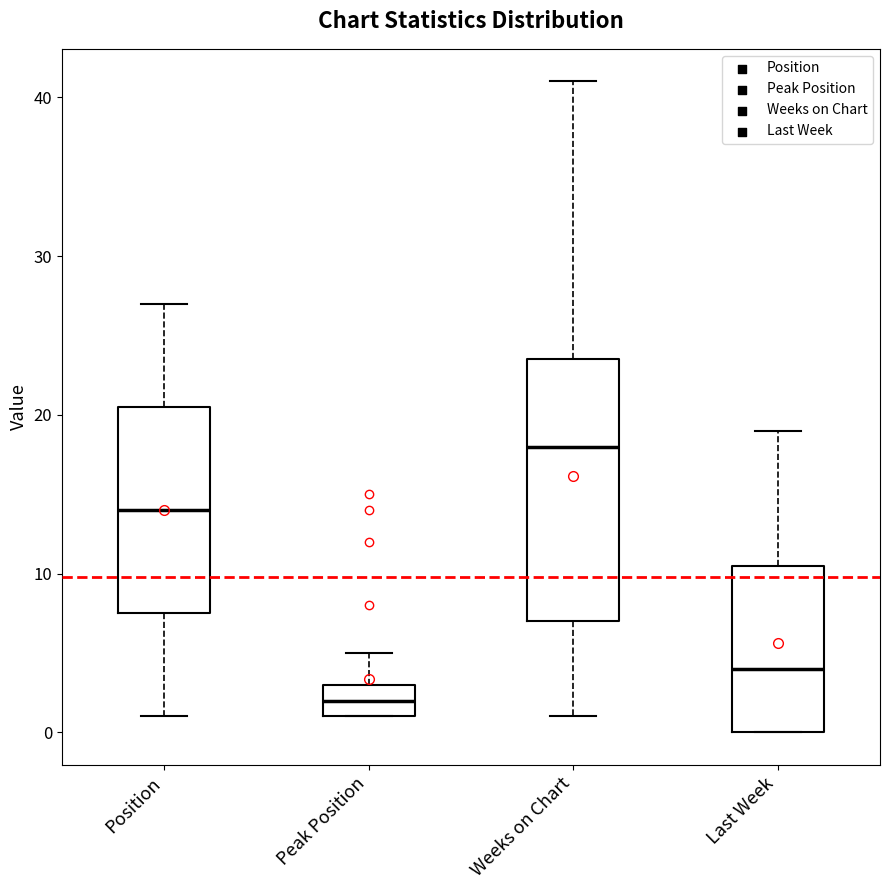

Which box is the tallest, from its lower edge to its upper edge?

Weeks on Chart